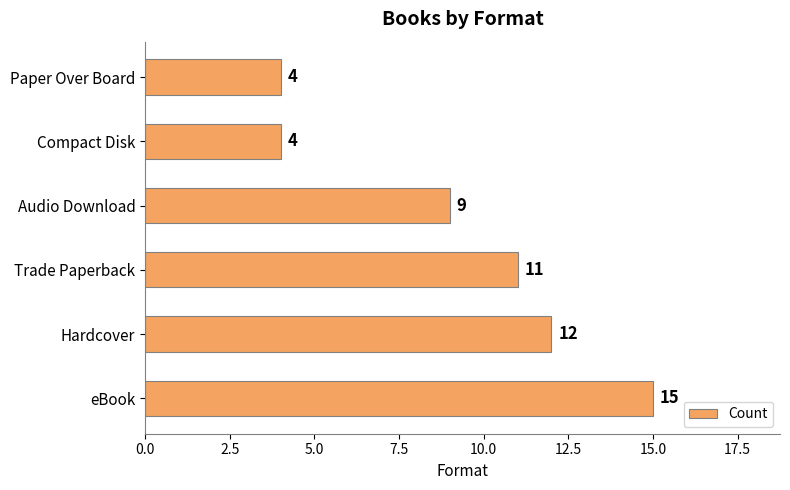

What is the smallest value displayed?

4